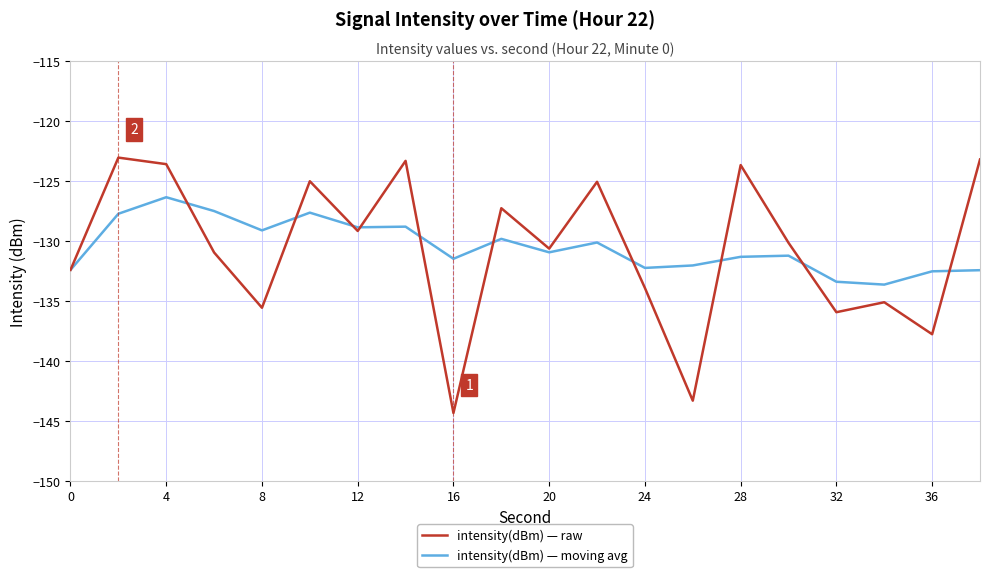

What is the lowest value of the intensity(dBm) — raw series?

-144.3